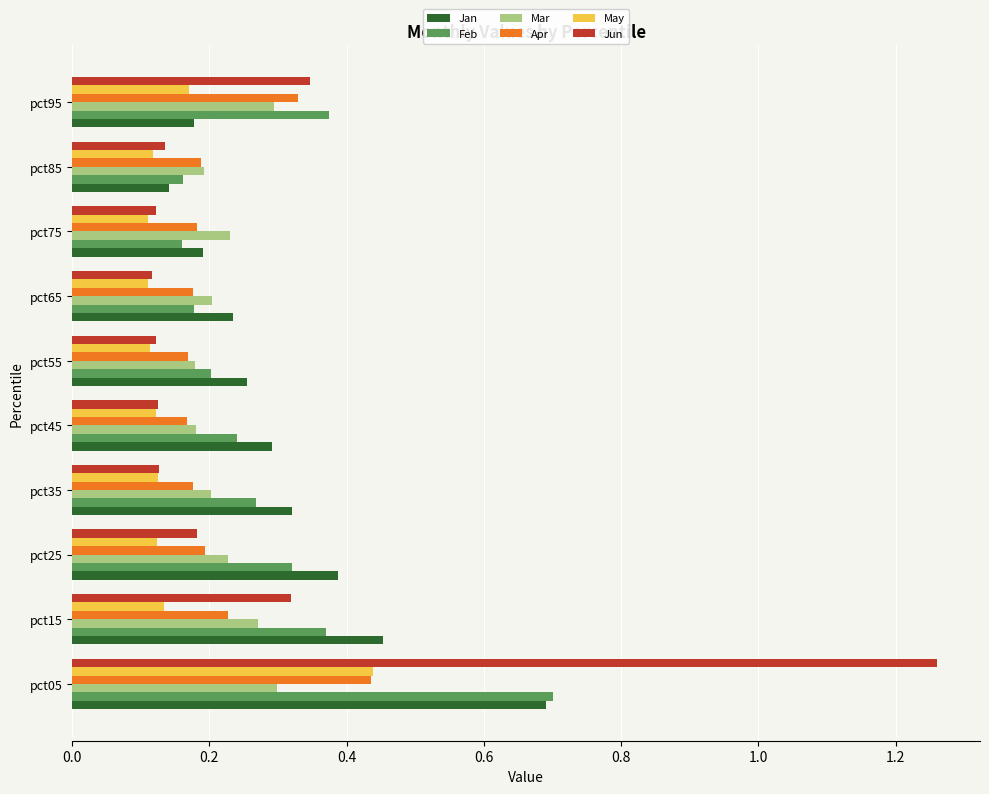

At how many categories does at least one series exceed 1?

1